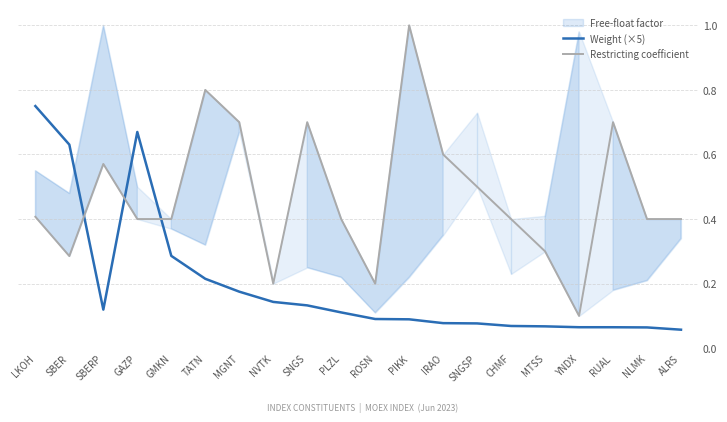

How many categories are shown in the chart?

20